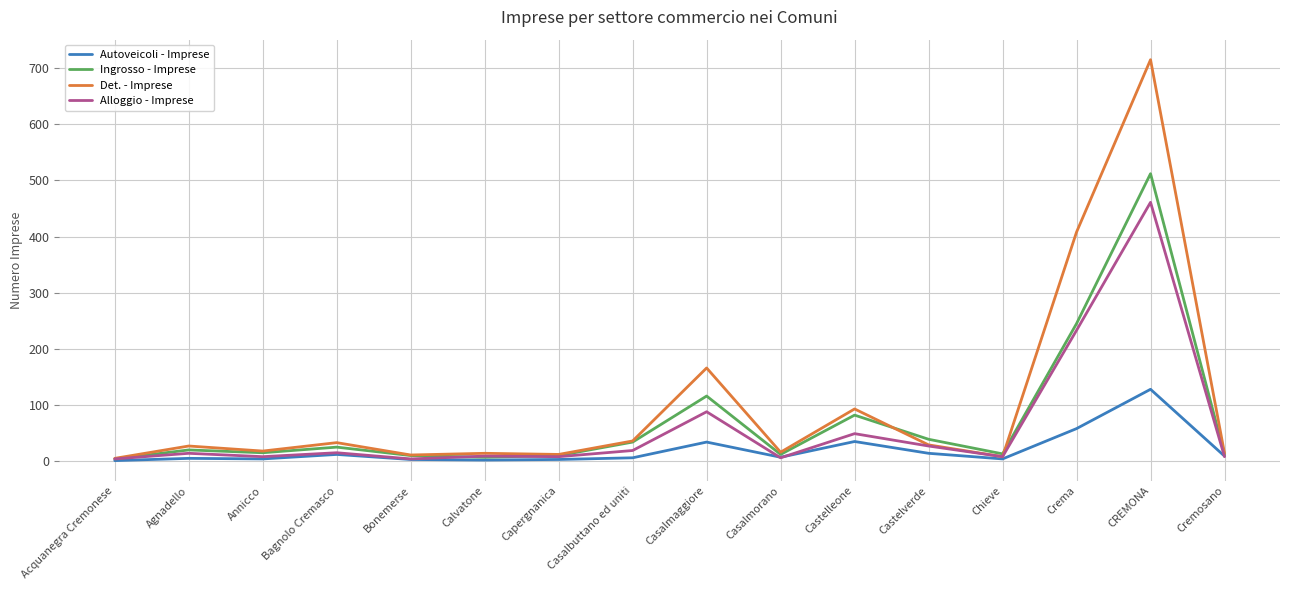

Is it true that Det. - Imprese equals 344 at CREMONA?

False